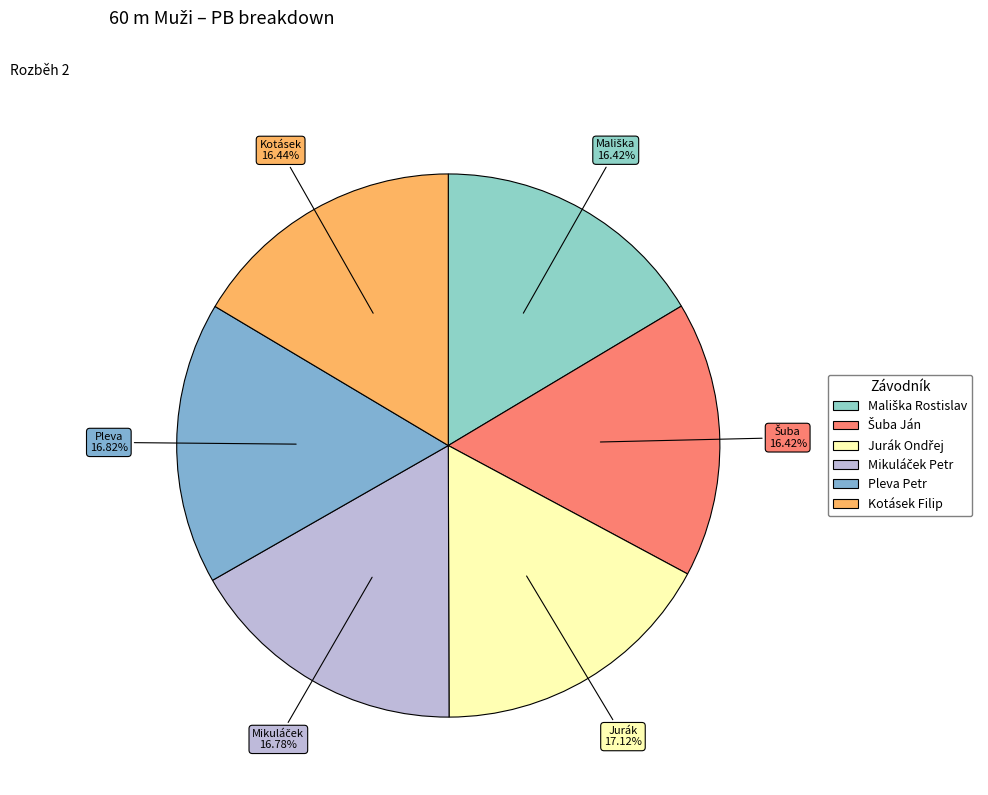

Between Mališka Rostislav and Pleva Petr, which is larger?

Pleva Petr